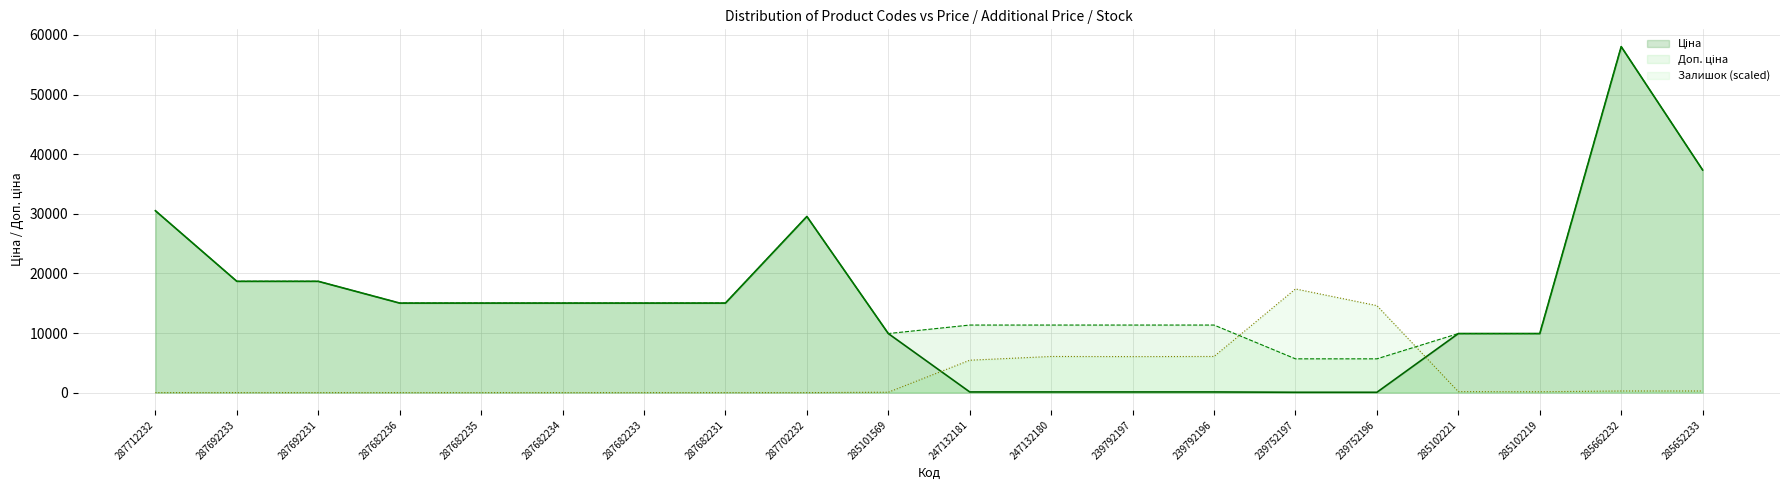

What is the label of the 7th point from the right?

239792196